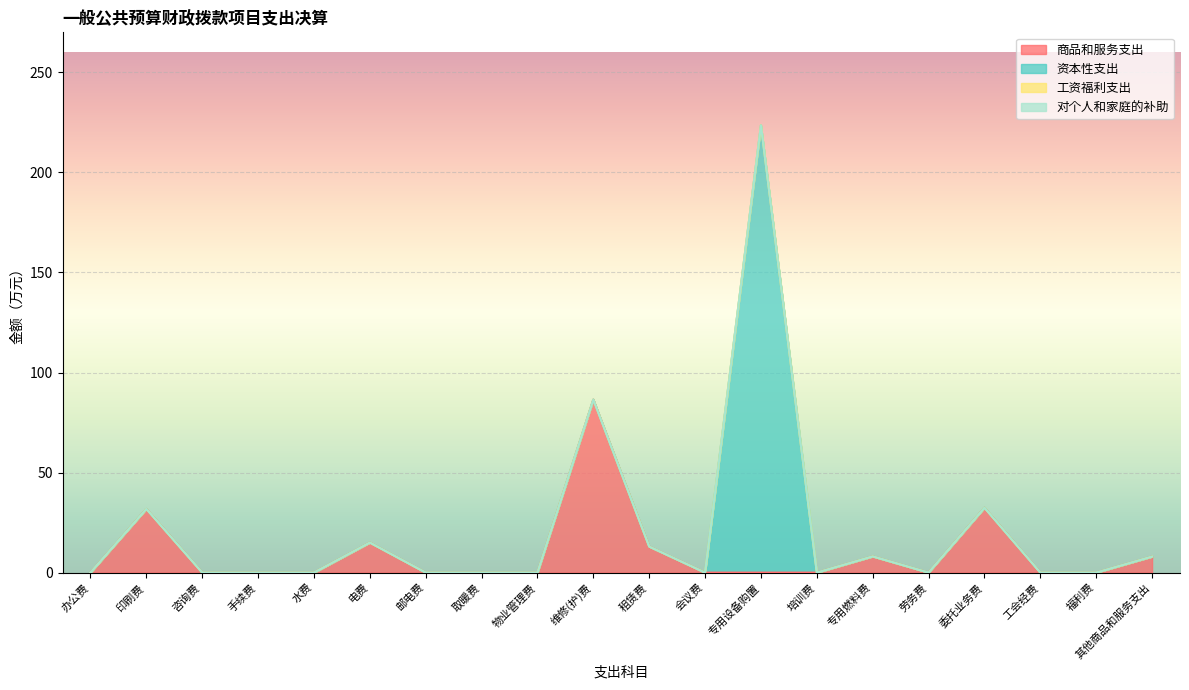

Rank the series by their maximum value, from lowest to highest.

工资福利支出, 对个人和家庭的补助, 商品和服务支出, 资本性支出